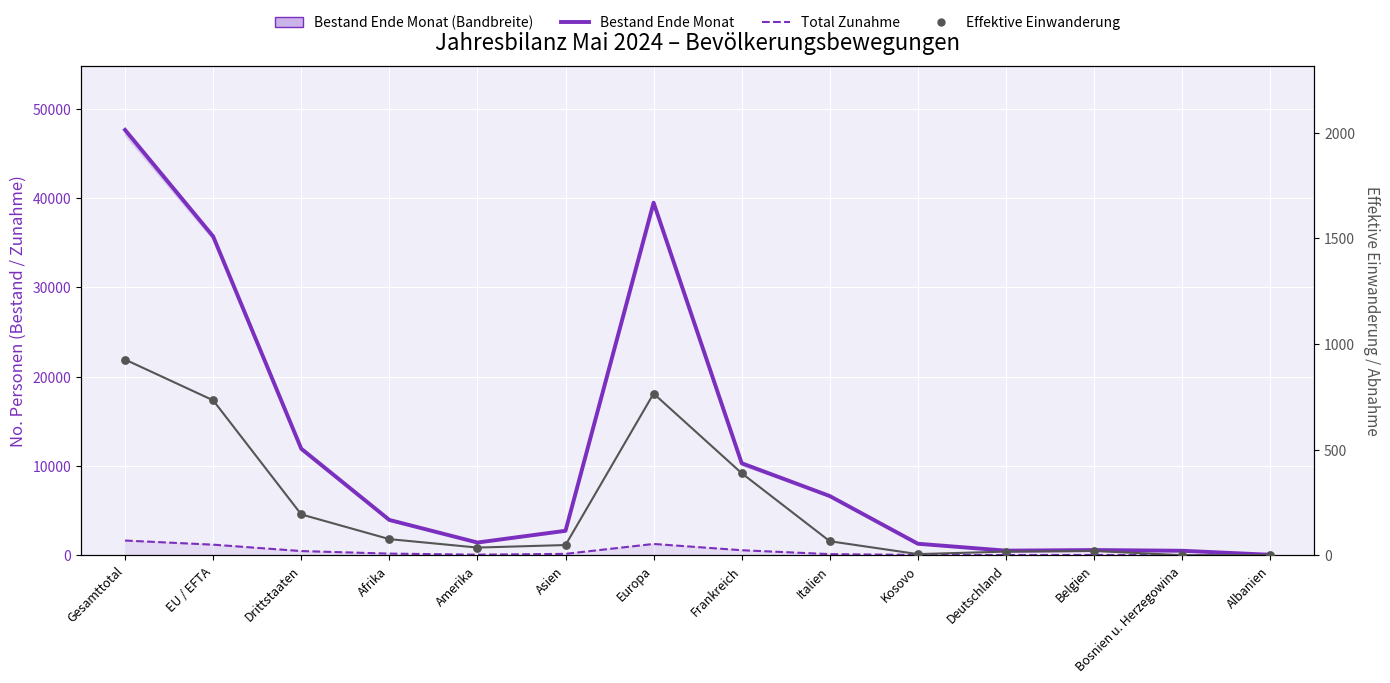

Which series reaches the minimum Y coordinate?

Effektive Einwanderung